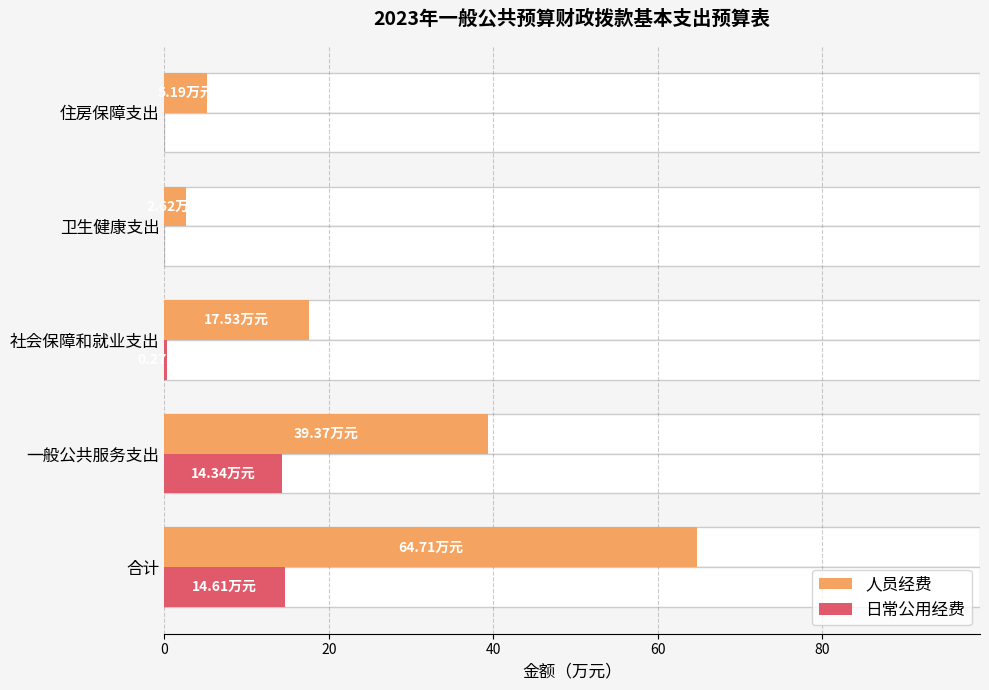

Does the chart contain stacked bars?

No